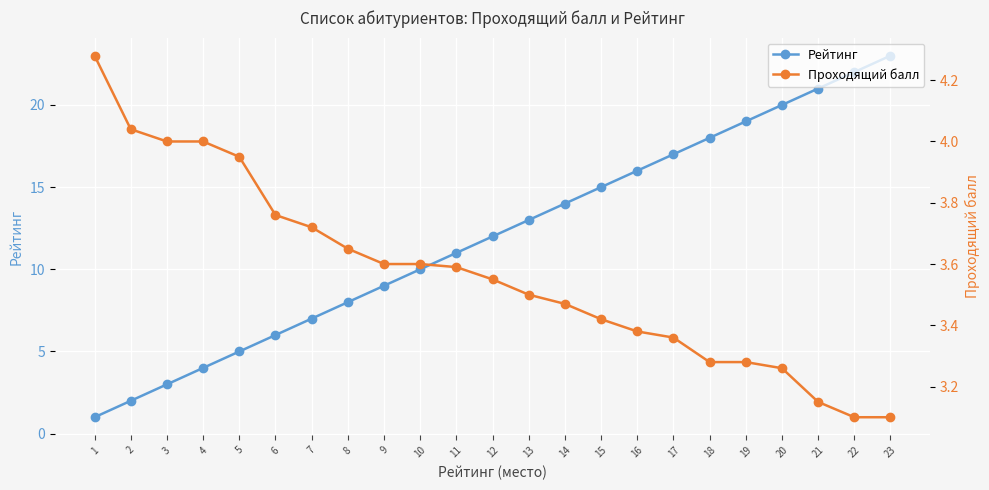

How many distinct data groups are displayed?

2